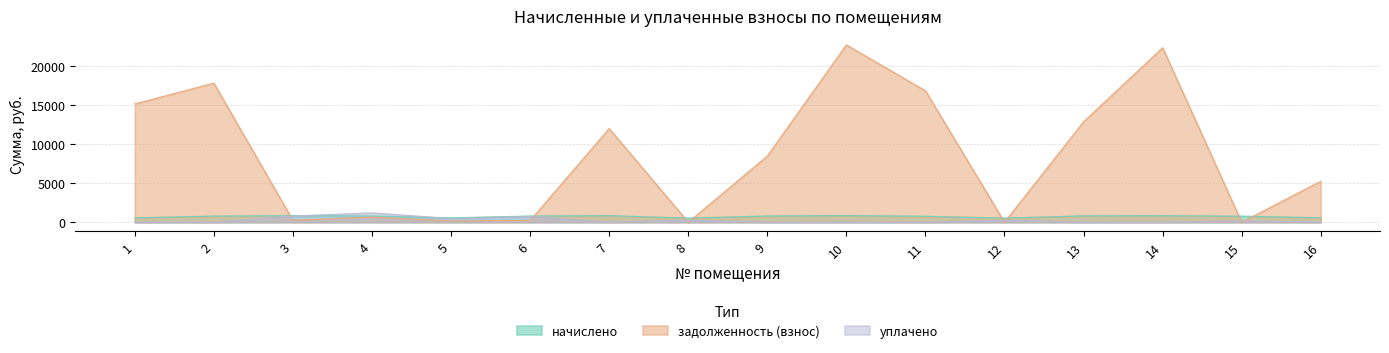

Where is the first local maximum for уплачено?

4